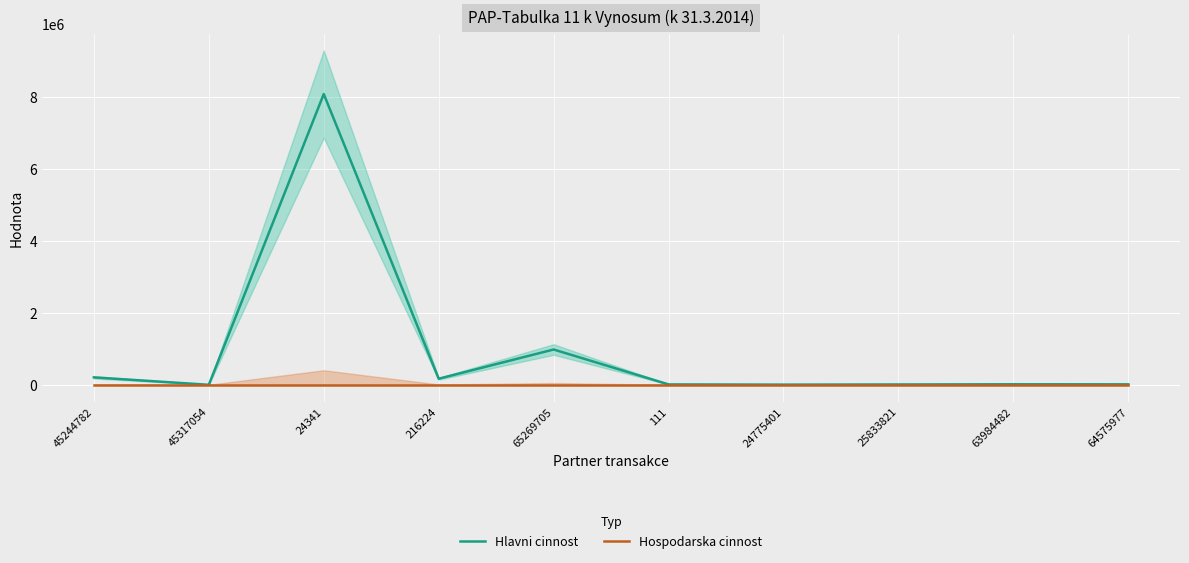

At which label is Hlavni cinnost closest to 4045500?

65269705